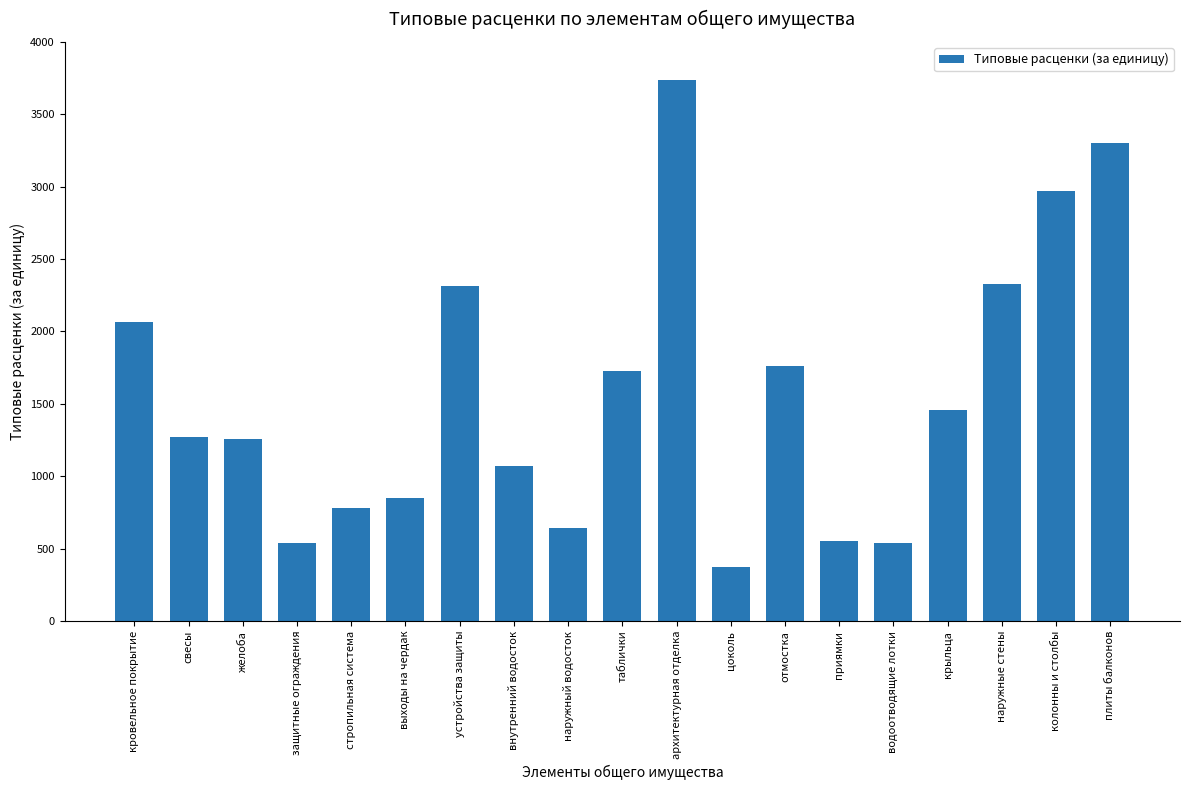

What is the sum of all values?

29539.5